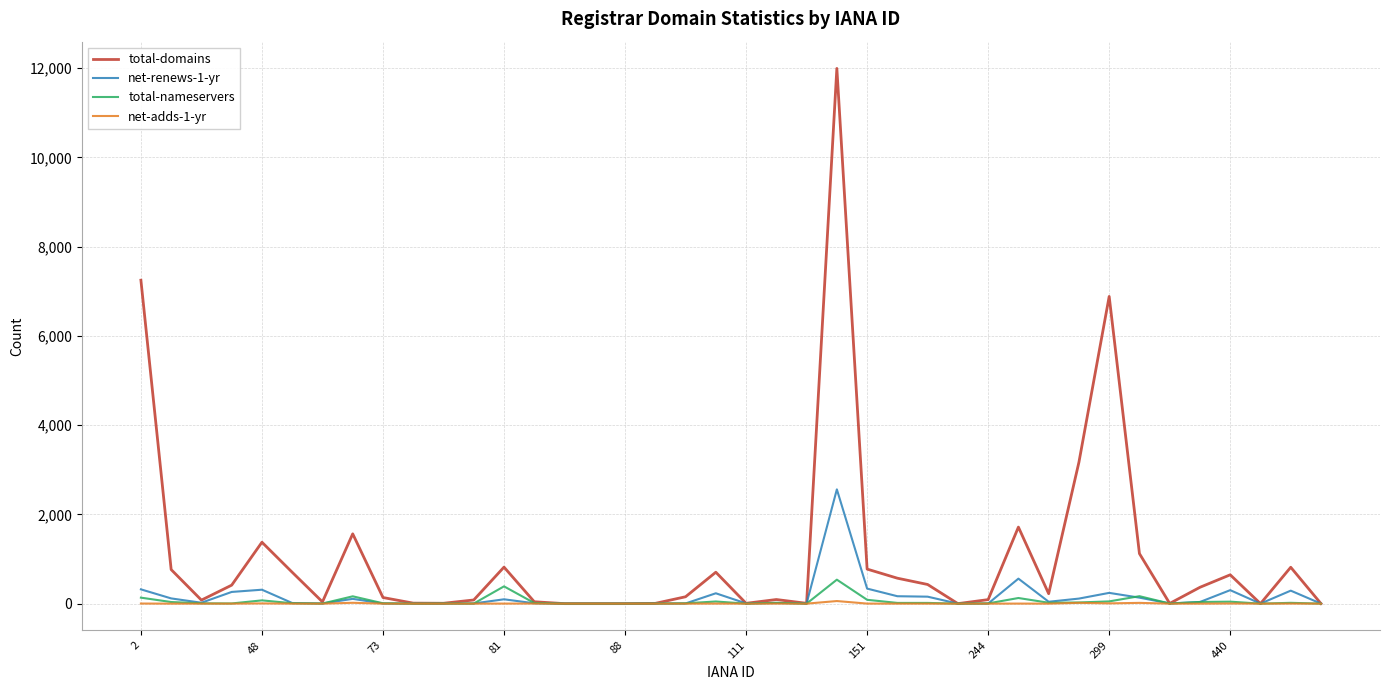

What is the sum of all total-nameservers values?

2069